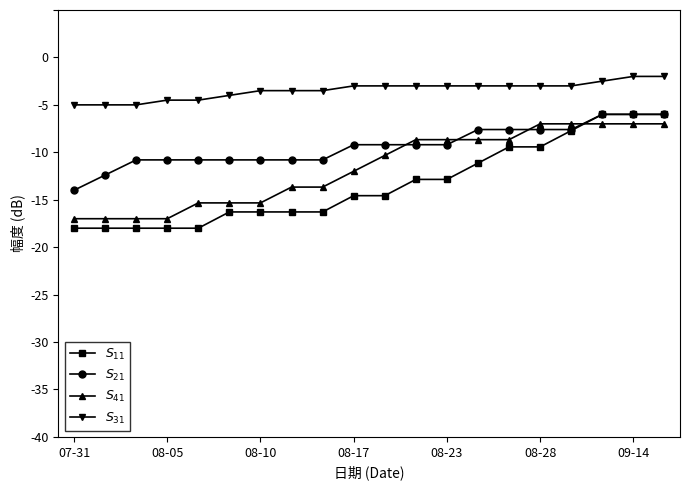

What is the maximum value shown in the chart?

-2.0